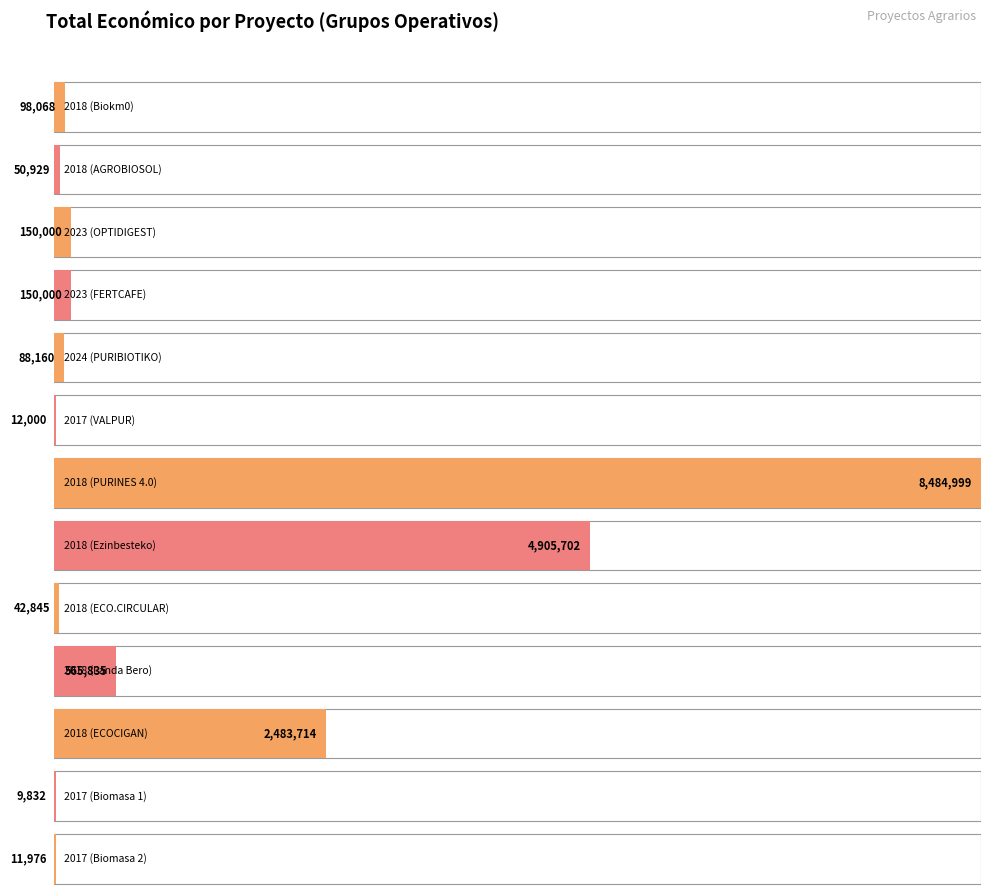

Reading left to right, list all the values displayed in this chart.

2018 (Biokm0)=98068	2018 (AGROBIOSOL)=50929	2023 (OPTIDIGEST)=150000	2023 (FERTCAFE)=150000	2024 (PURIBIOTIKO)=88160	2017 (VALPUR)=12000	2018 (PURINES 4.0)=8484999	2018 (Ezinbesteko)=4905702	2018 (ECO.CIRCULAR)=42845	2018 (Landa Bero)=565835	2018 (ECOCIGAN)=2483714	2017 (Biomasa 1)=9832	2017 (Biomasa 2)=11976